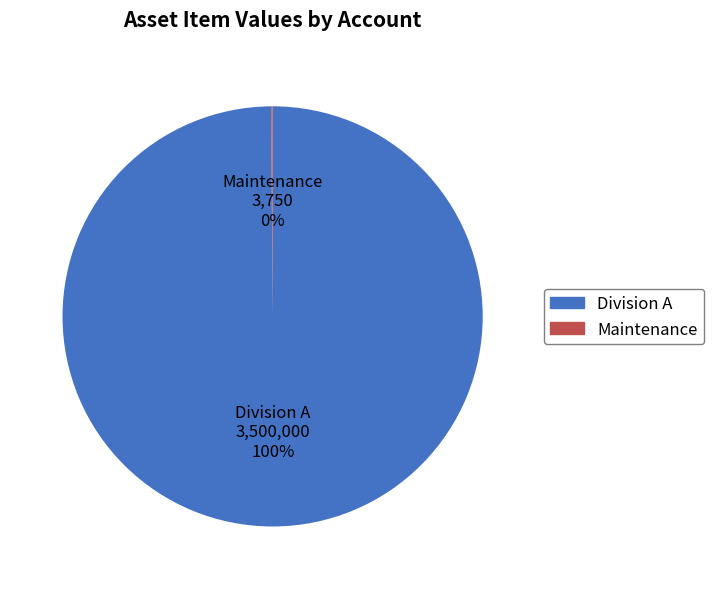

To the nearest percent, what is the average slice percentage?

50%